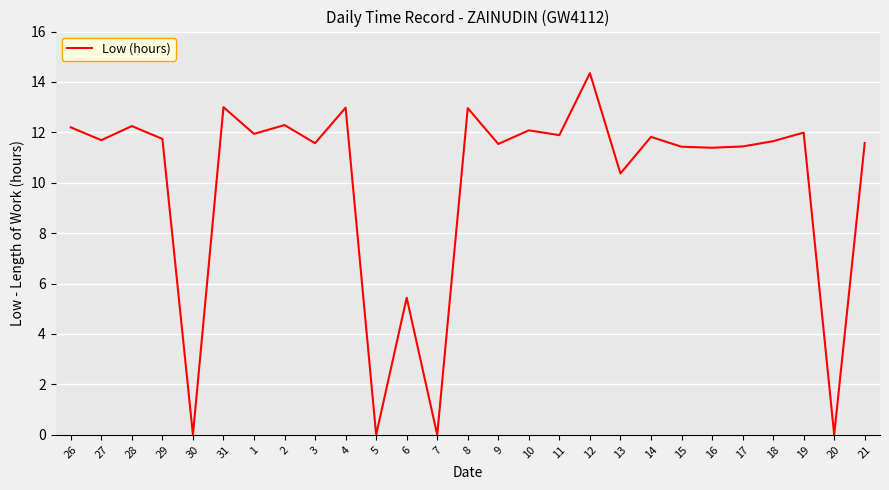

What position from the left is 9?

15